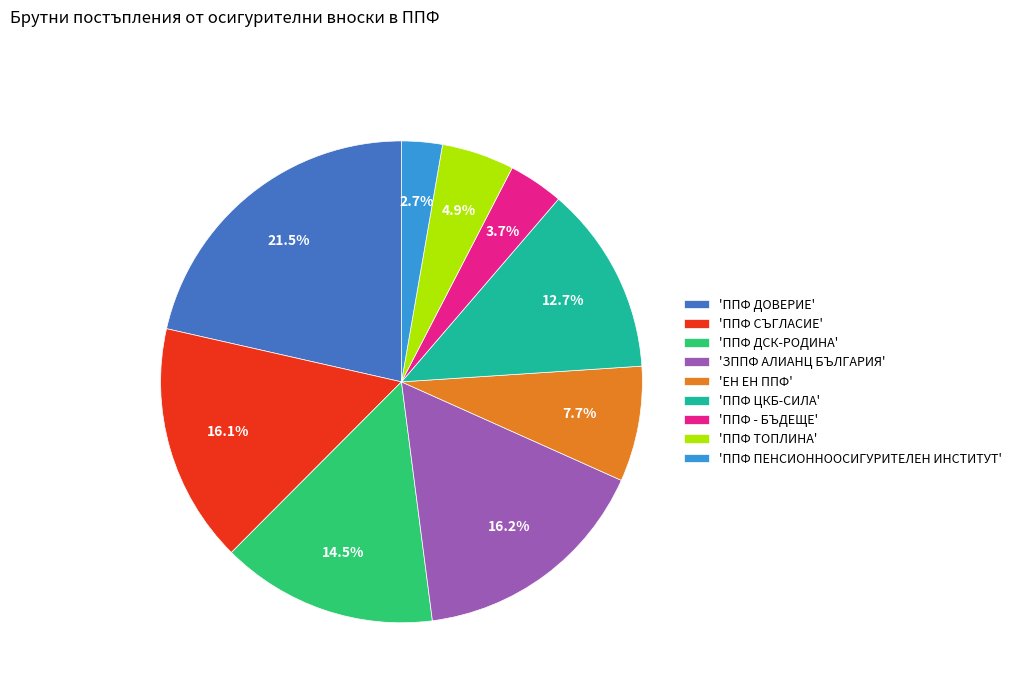

Approximately how many times larger is the value at 'ППФ ПЕНСИОННООСИГУРИТЕЛЕН ИНСТИТУТ' compared to 'ППФ ТОПЛИНА'?

0.6